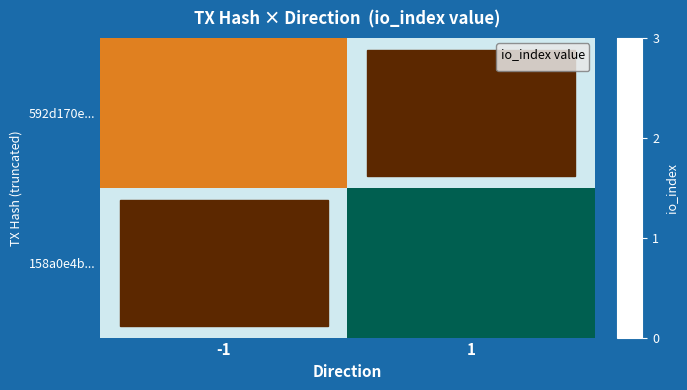

At which label is 592d170e... closest to 1?

-1